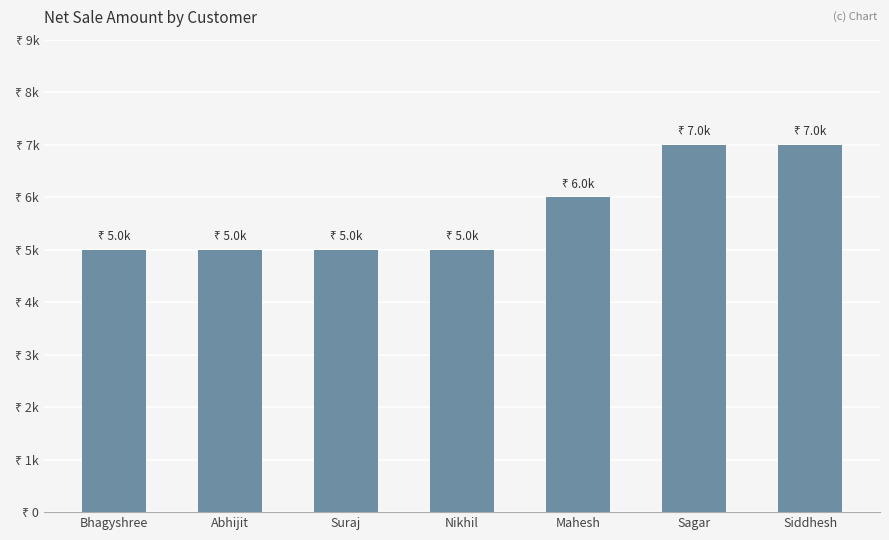

What is the sum of all values?

40000